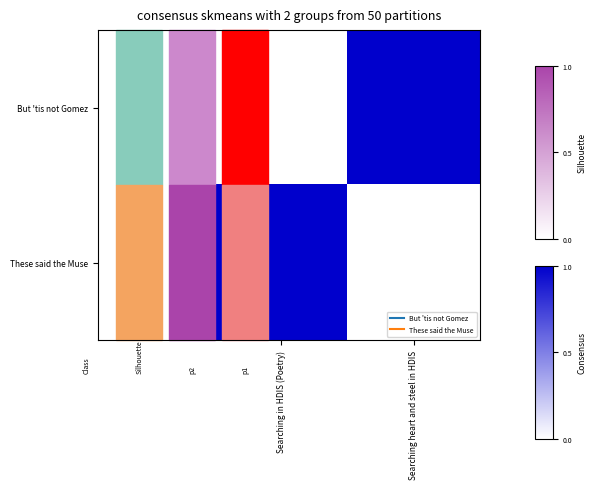

What is the total value across all series at Searching heart and steel in HDIS?

1.0